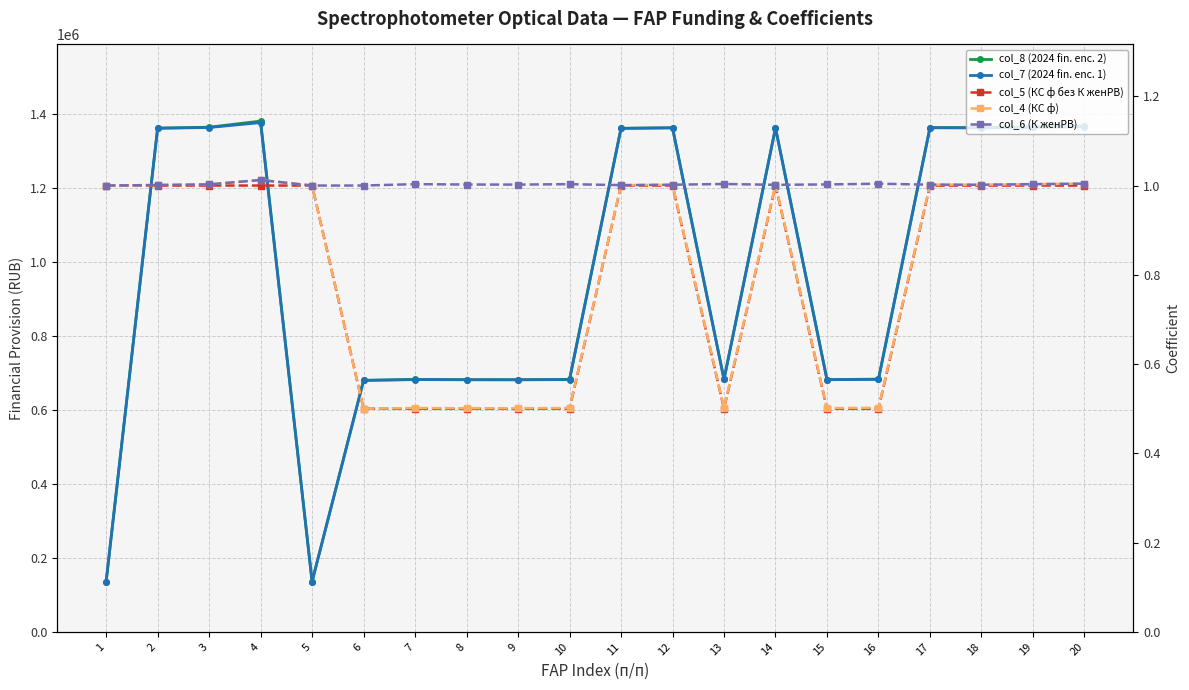

Where is col_5 (КС ф без К женРВ) nearest to the value 0?

6